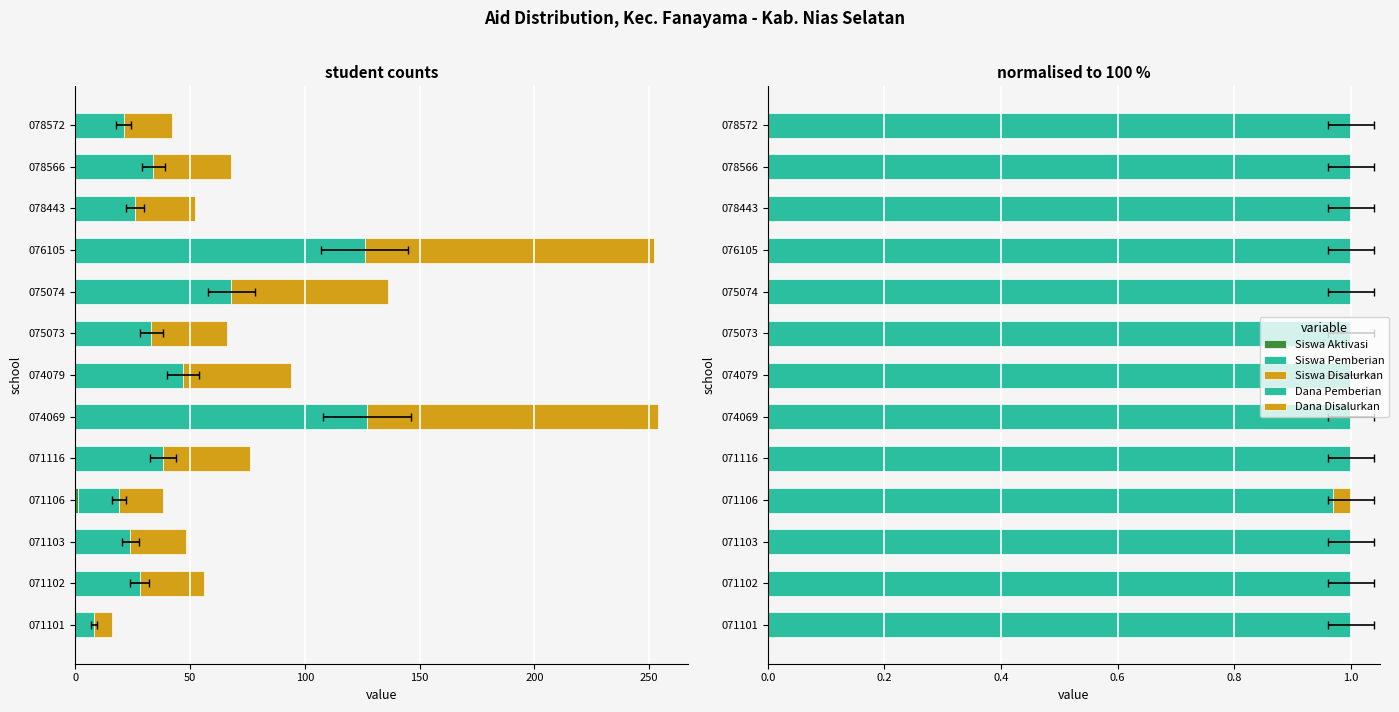

Reading left to right, transcribe all the data shown in this chart.

Siswa Aktivasi: 0.0	0.0	0.0	1.0	0.0	0.0	0.0	0.0	0.0	0.0	0.0	0.0	0.0
Siswa Pemberian: 8.0	28.0	24.0	18.0	38.0	127.0	47.0	33.0	68.0	126.0	26.0	34.0	21.0
Siswa Disalurkan: 8.0	28.0	24.0	19.0	38.0	127.0	47.0	33.0	68.0	126.0	26.0	34.0	21.0
Dana Pemberian: 1.0	1.0	1.0	1.0	1.0	1.0	1.0	1.0	1.0	1.0	1.0	1.0	1.0
Dana Disalurkan: 0.0	0.0	0.0	0.0	0.0	0.0	0.0	0.0	0.0	0.0	0.0	0.0	0.0